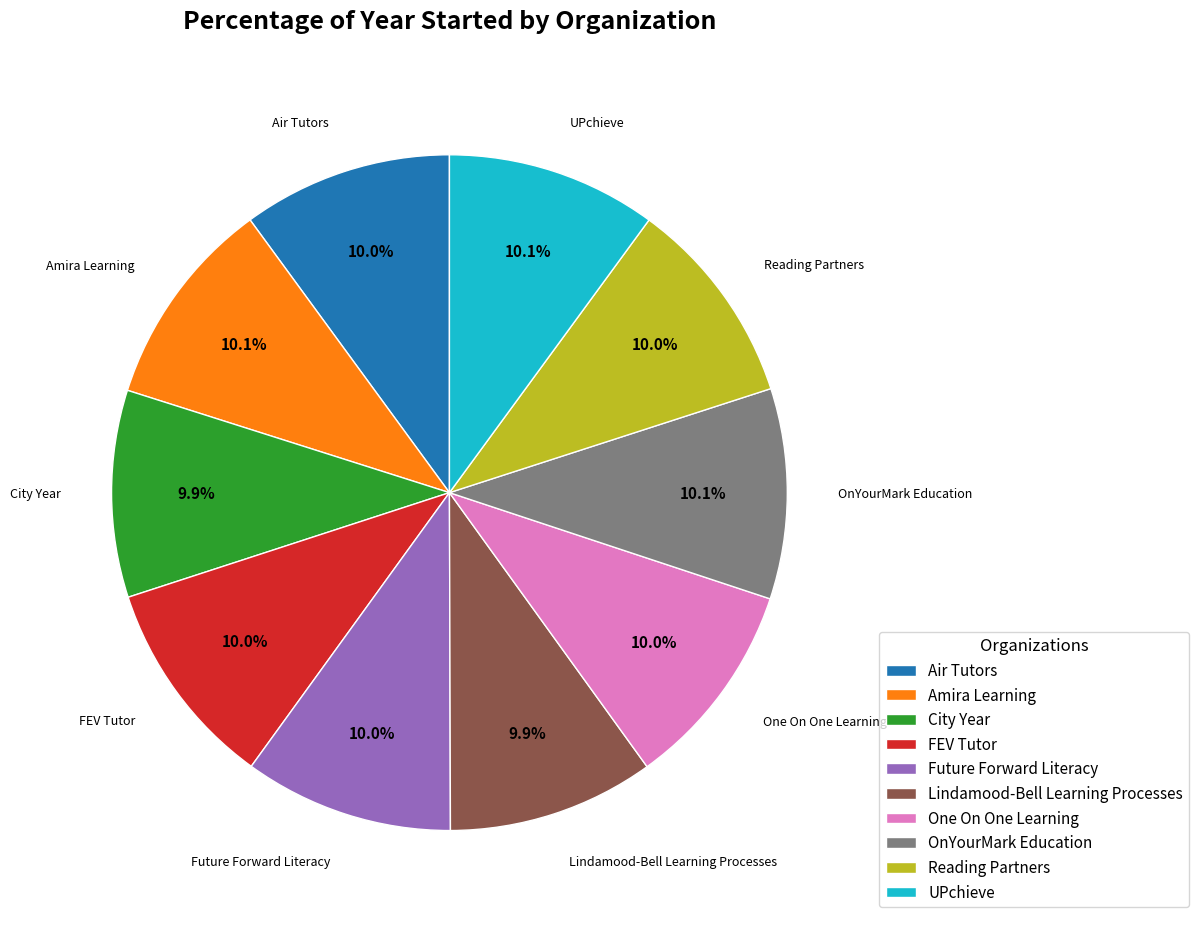

To the nearest percent, what is the combined percentage of One On One Learning and FEV Tutor?

20%